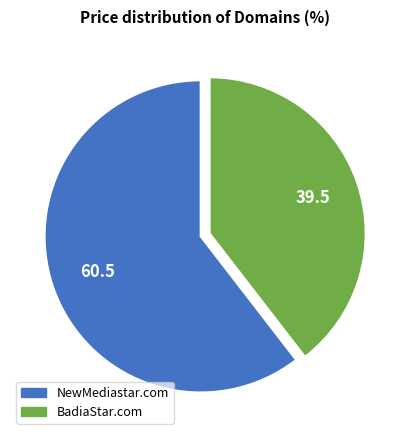

What is the majority slice?

NewMediastar.com